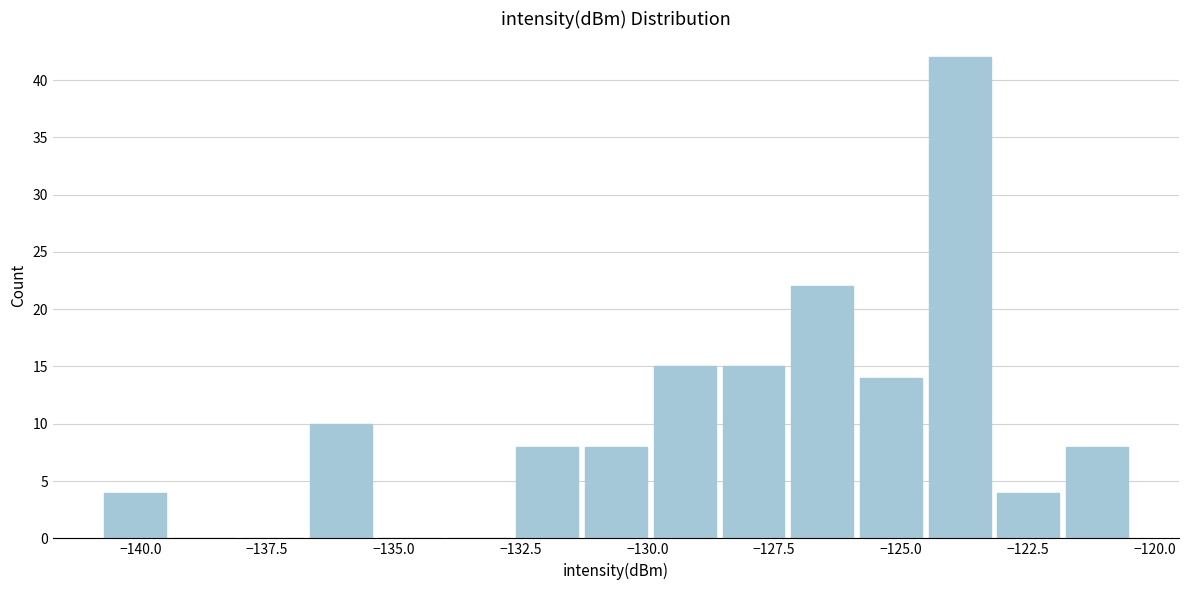

Around what value on the x-axis is the tallest bar? Give the approximate position of its centre, as read against the axis.

-124.0